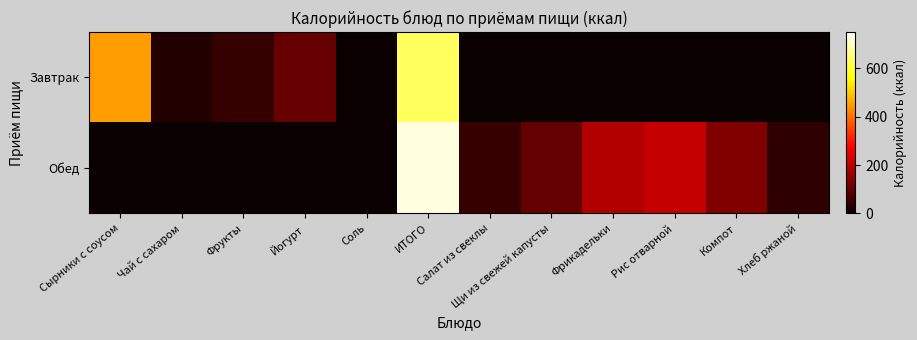

How many categories are shown in the chart?

12